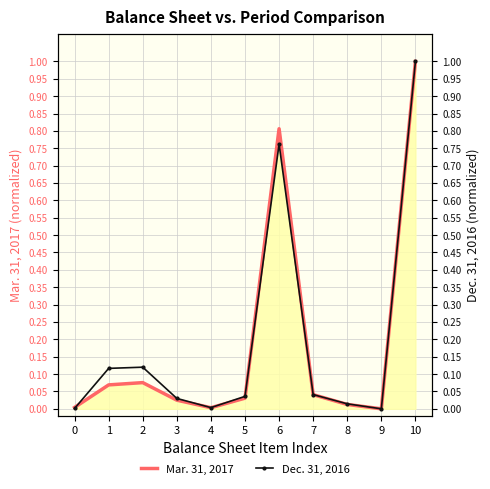

At which category does Dec. 31, 2016 reach its first local valley?

4